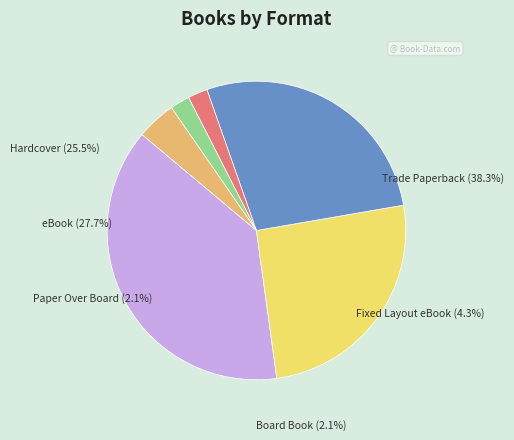

To the nearest percent, what is the combined percentage of Hardcover and Fixed Layout eBook?

30%